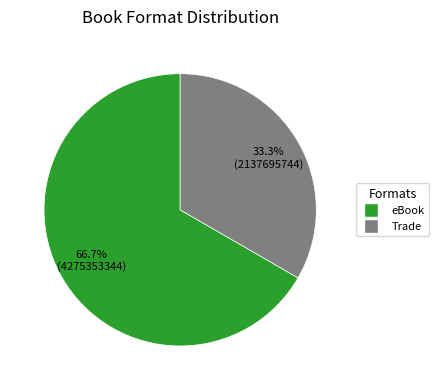

How many slices are in this pie chart?

2